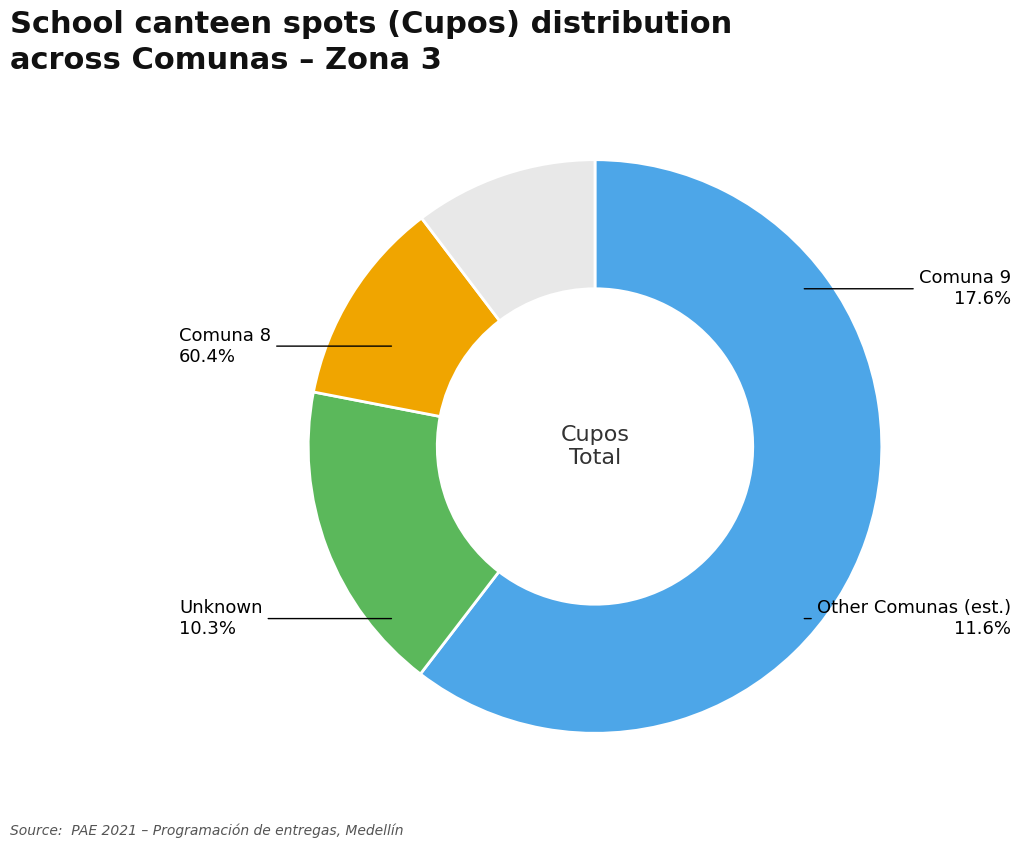

How many slices are in this pie chart?

4